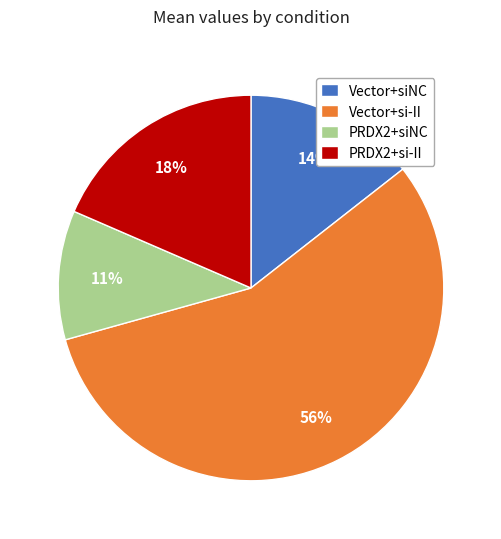

To the nearest percent, what percentage of the pie is Vector+siNC?

14%